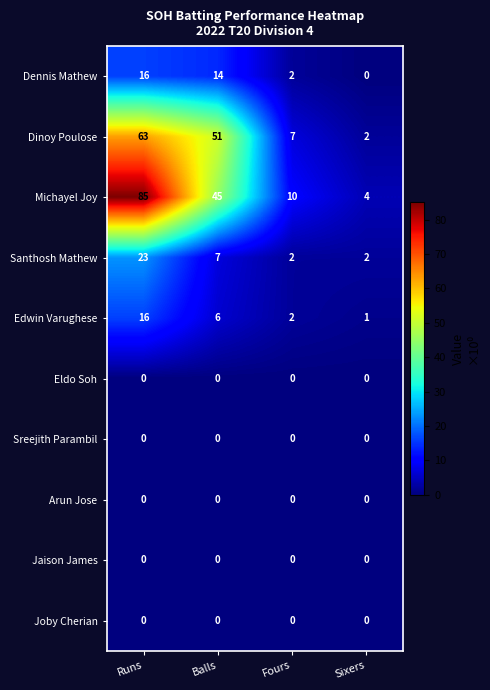

How many categories are shown in the chart?

4